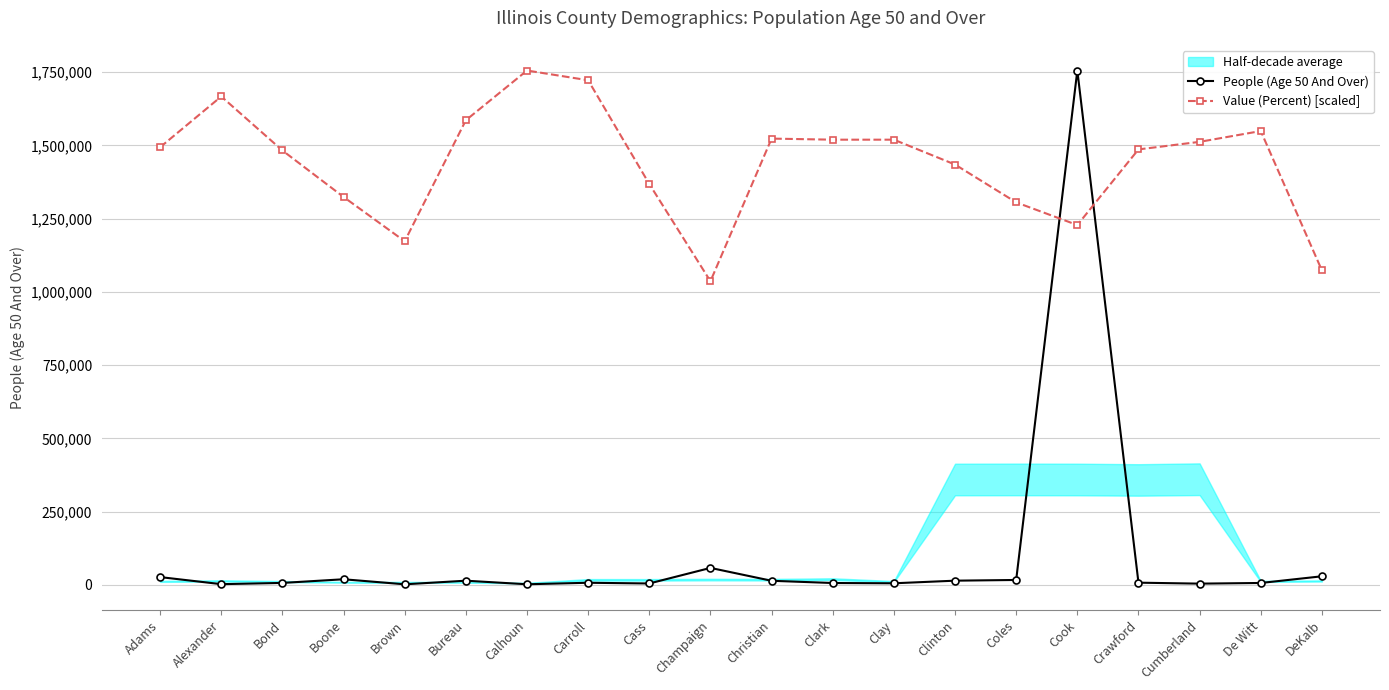

How many data points in Value (Percent) [scaled] are less than 1493434?

10